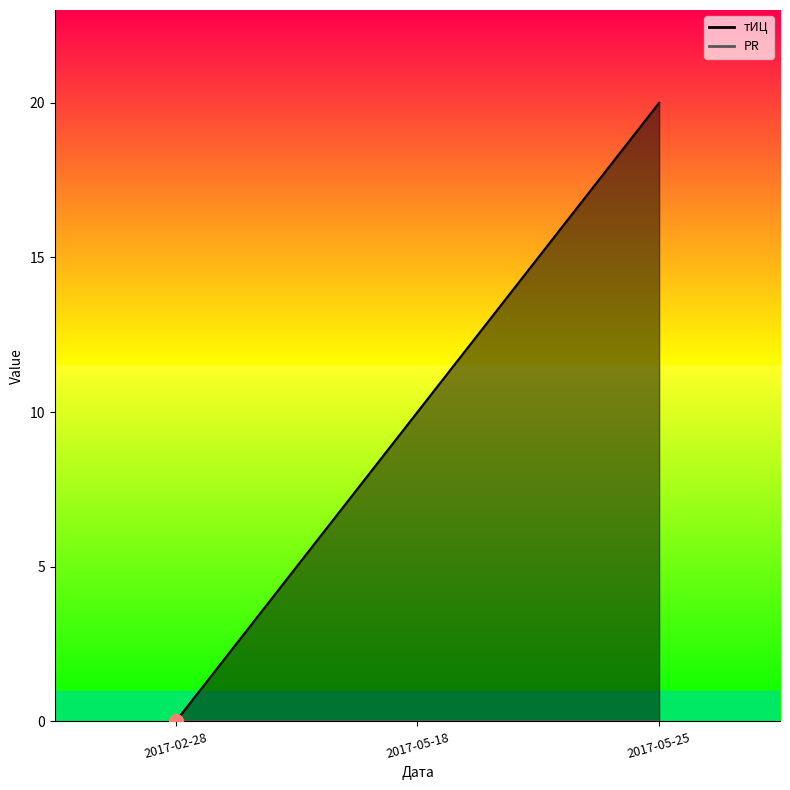

How many lines are shown in the chart?

1